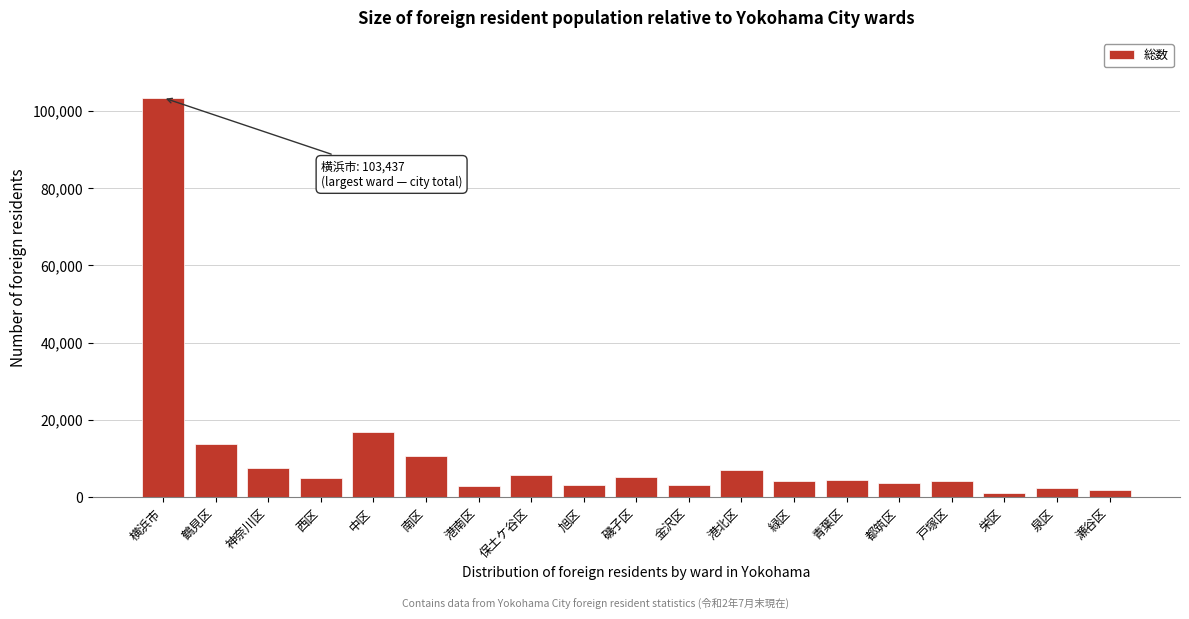

What is the label of the 16th bar from the right?

西区